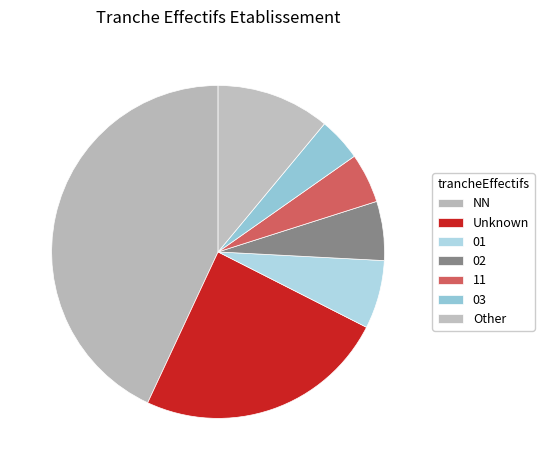

True or false: 01 accounts for 7% of the total.

True